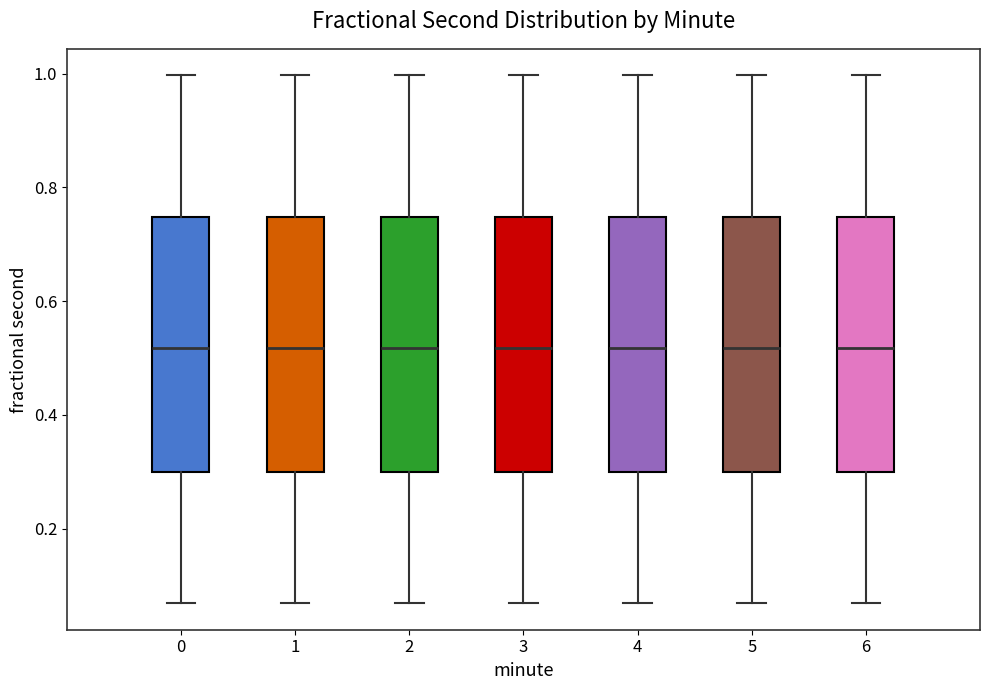

Where does the upper whisker of the box at x = 2 end on the y-axis? The values are not printed on the chart, so give them approximately, as read against the axis.

1.00